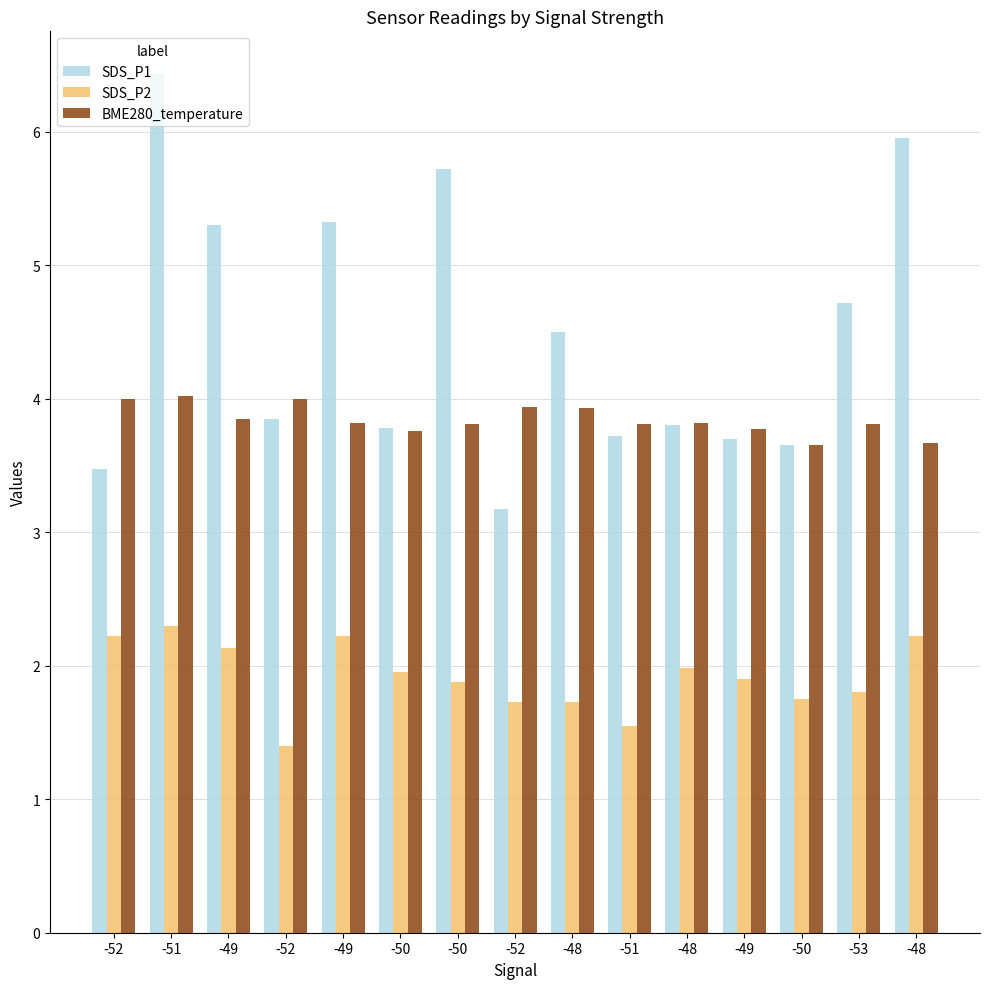

At which category is the sum across all series the highest?

-51